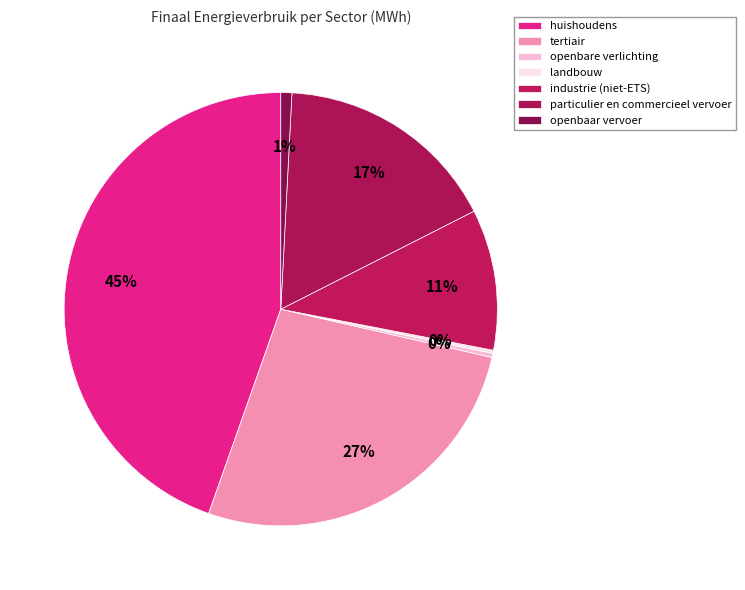

Rank the categories by value from lowest to highest.

landbouw, openbare verlichting, openbaar vervoer, industrie (niet-ETS), particulier en commercieel vervoer, tertiair, huishoudens